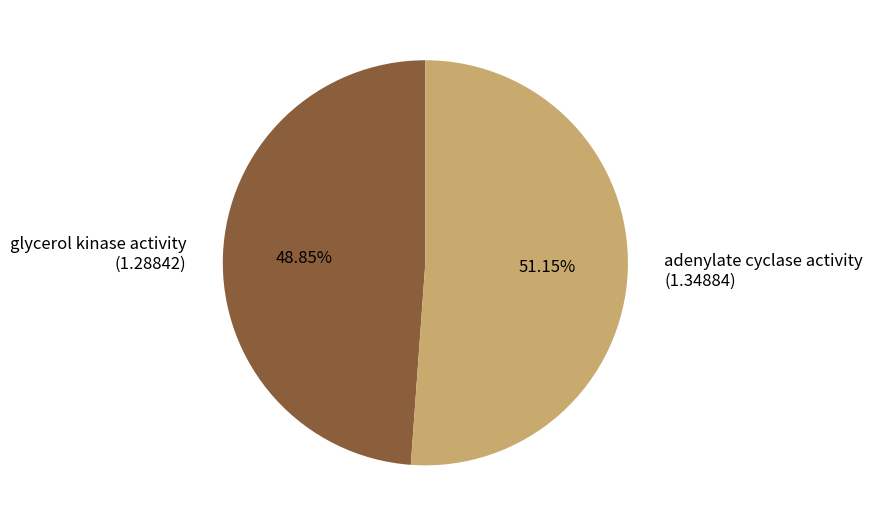

What is the smallest slice in the pie chart?

glycerol kinase activity